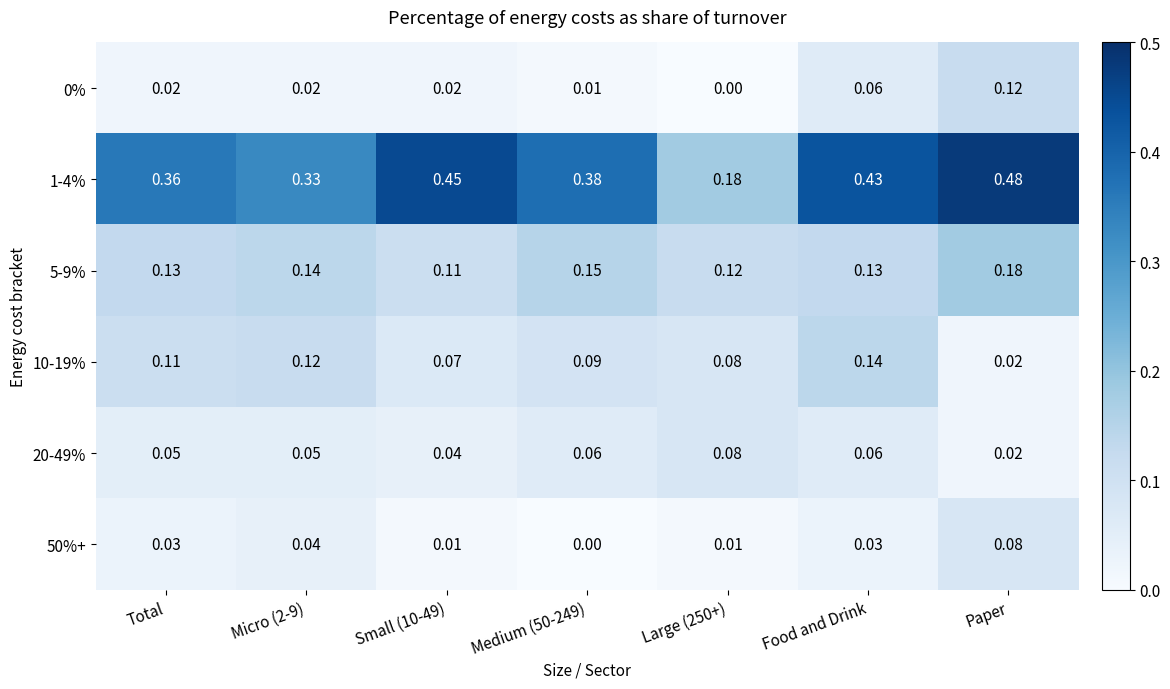

At which category does the chart reach its peak across all series?

Paper